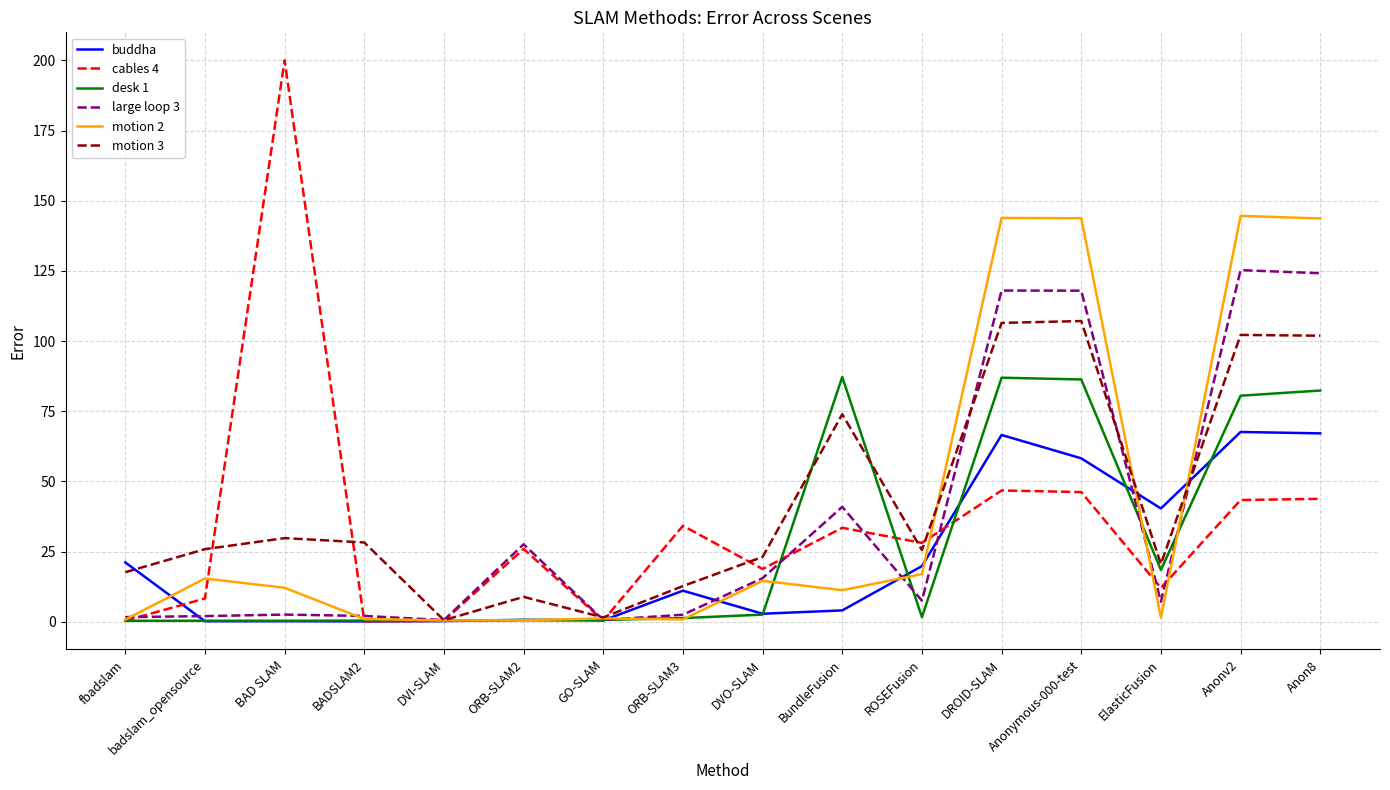

Which series has the largest range (max minus min)?

cables 4